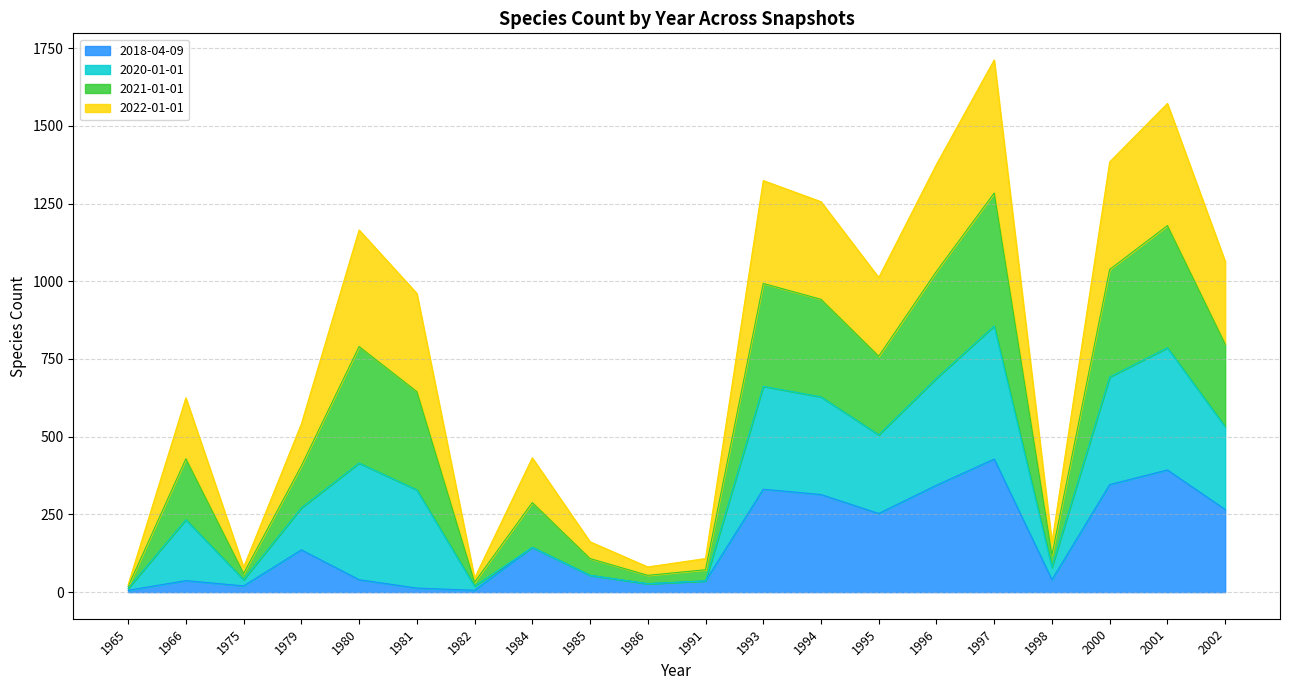

At which category is the sum across all series the highest?

1997